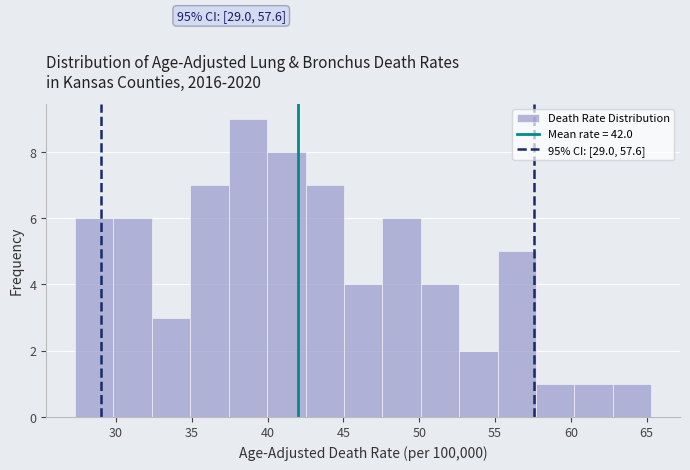

Over which range of the x-axis is the bar tallest?

37.5 to 40.0